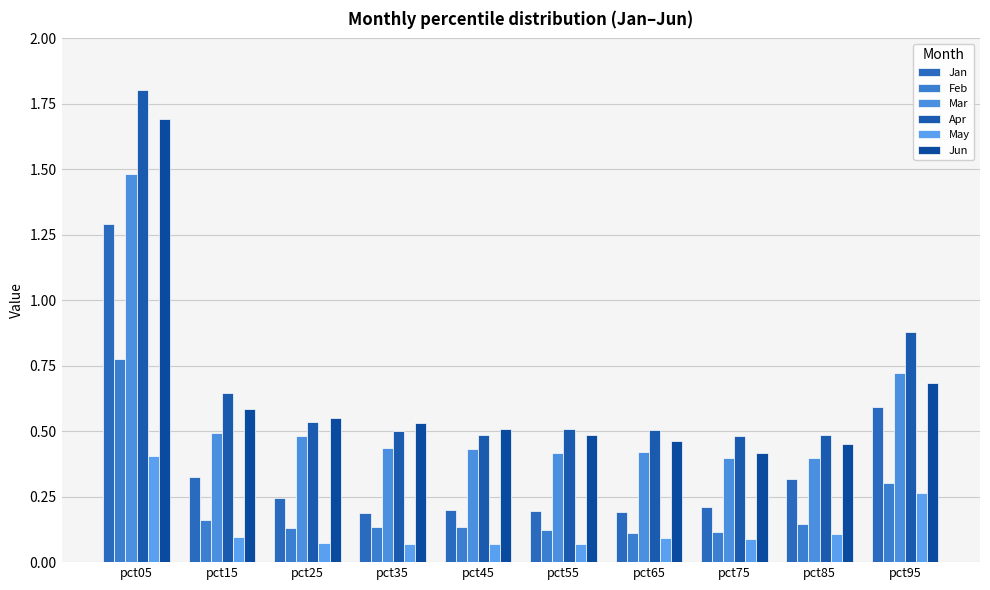

Rank the categories by Jun value from highest to lowest.

pct05, pct95, pct15, pct25, pct35, pct45, pct55, pct65, pct85, pct75